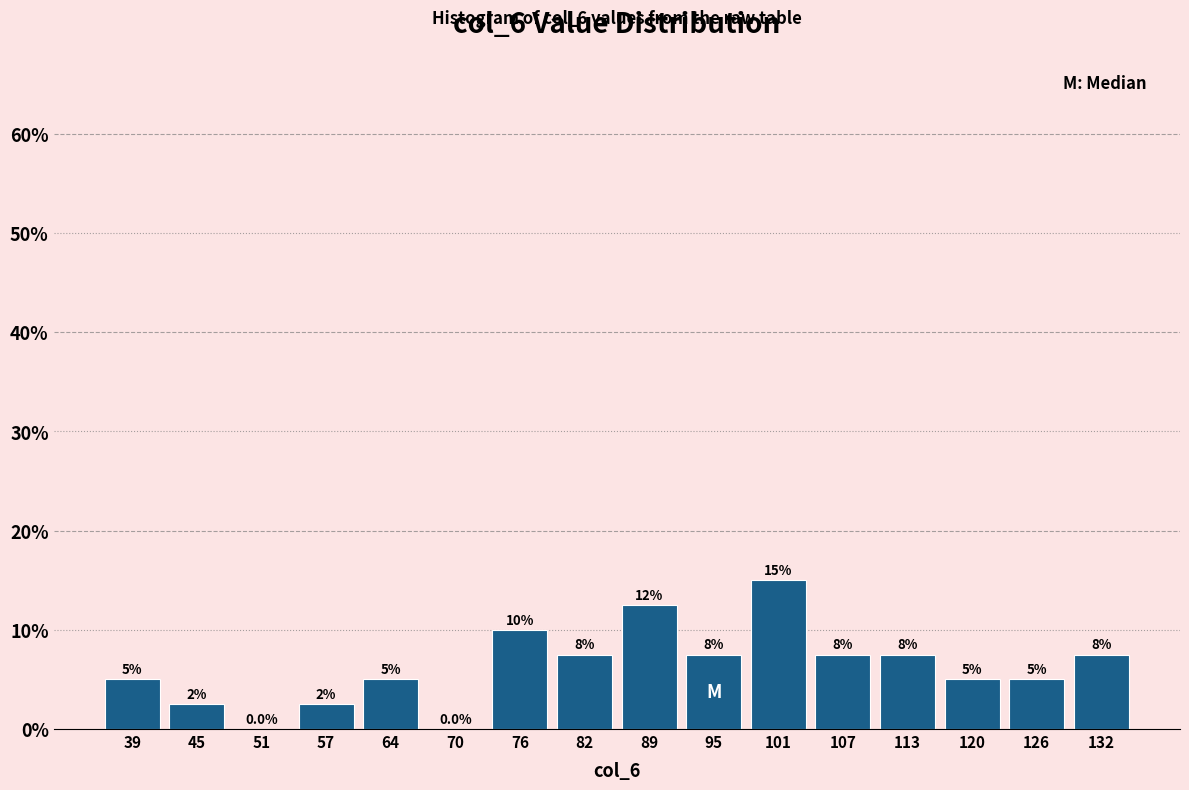

Over which range of the x-axis is the bar tallest?

98 to 104